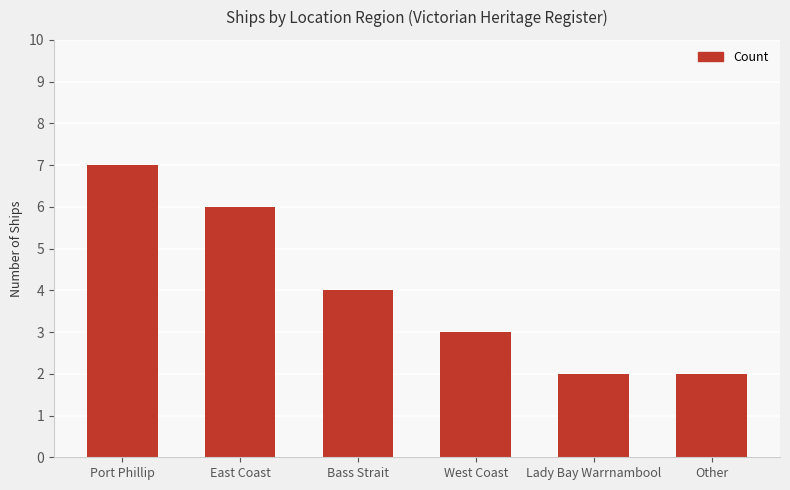

Reading right to left, extract all data points from this chart.

Other=2	Lady Bay Warrnambool=2	West Coast=3	Bass Strait=4	East Coast=6	Port Phillip=7